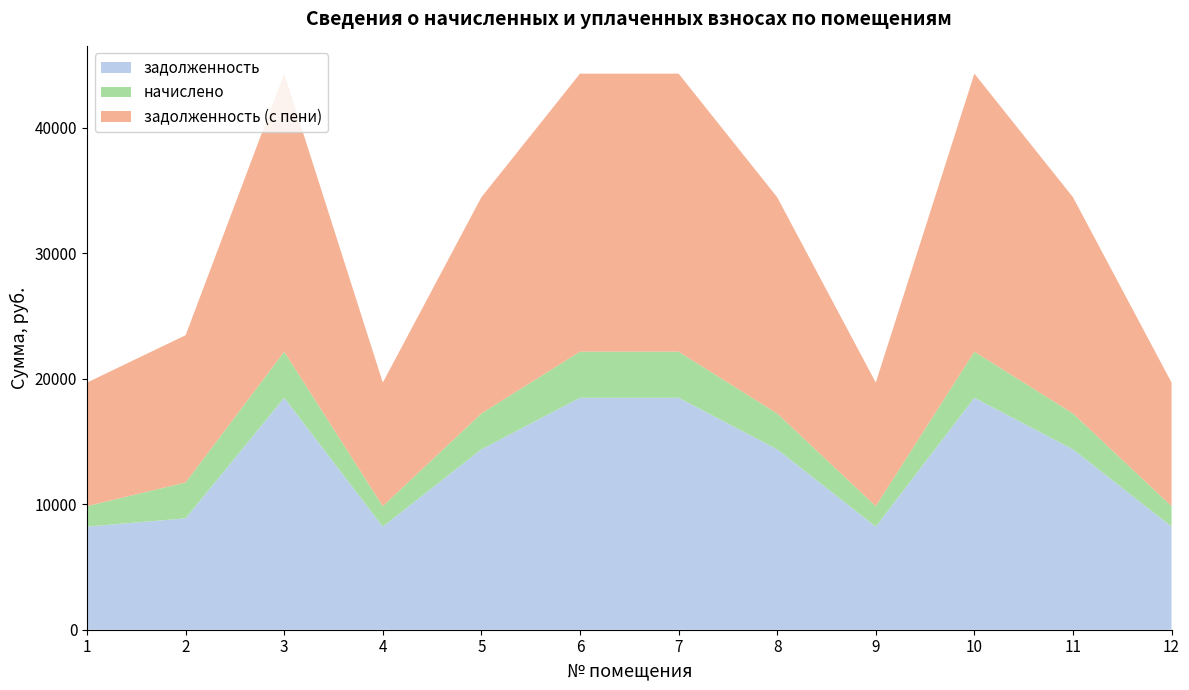

Reading left to right, transcribe all the data shown in this chart.

задолженность: 1=8217.6	2=8880.8	3=18489.6	4=8217.6	5=14380.8	6=18489.6	7=18489.6	8=14380.8	9=8217.6	10=18489.6	11=14380.8	12=8217.6
начислено: 1=1633.0	2=2857.7	3=3674.2	4=1633.0	5=2857.7	6=3674.2	7=3674.2	8=2857.7	9=1633.0	10=3674.2	11=2857.7	12=1633.0
задолженность (с пени): 1=9850.6	2=11738.5	3=22163.8	4=9850.6	5=17238.5	6=22163.8	7=22163.8	8=17238.5	9=9850.6	10=22163.8	11=17238.5	12=9850.6